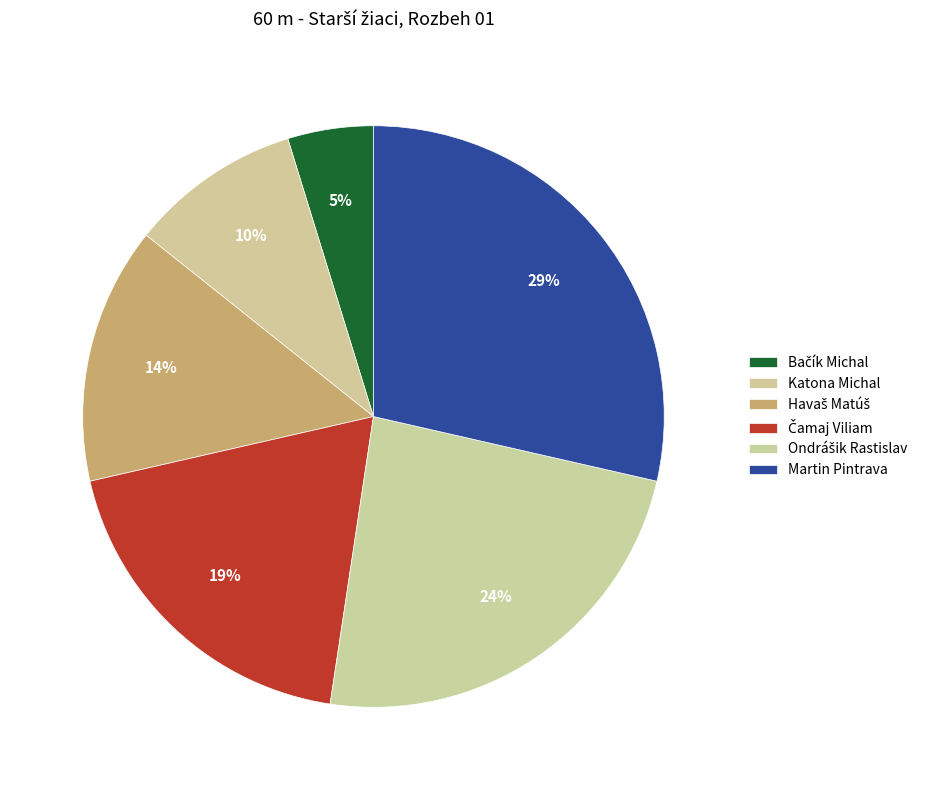

To the nearest percent, what is the difference between the largest and smallest slice percentages?

24%